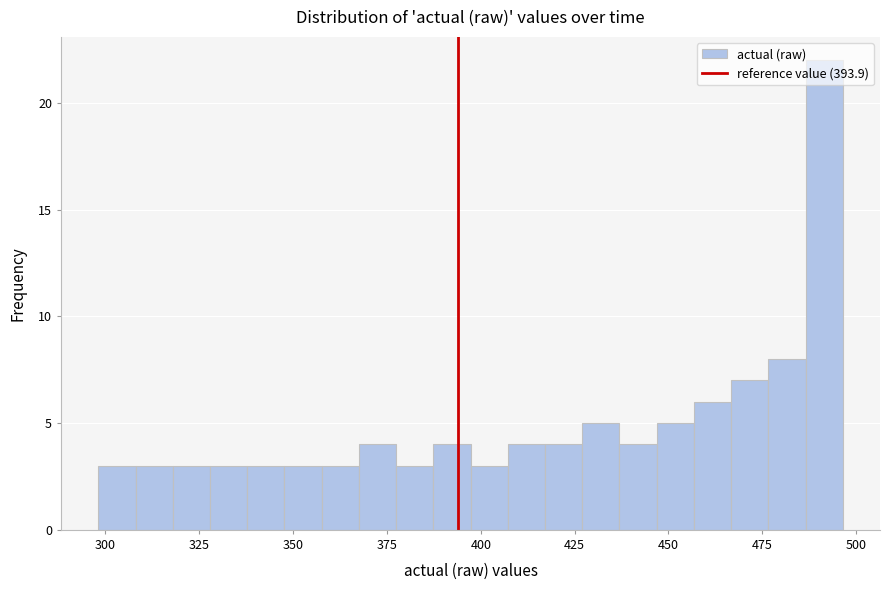

Read against the x-axis, roughly where is the centre of the tallest bar?

490